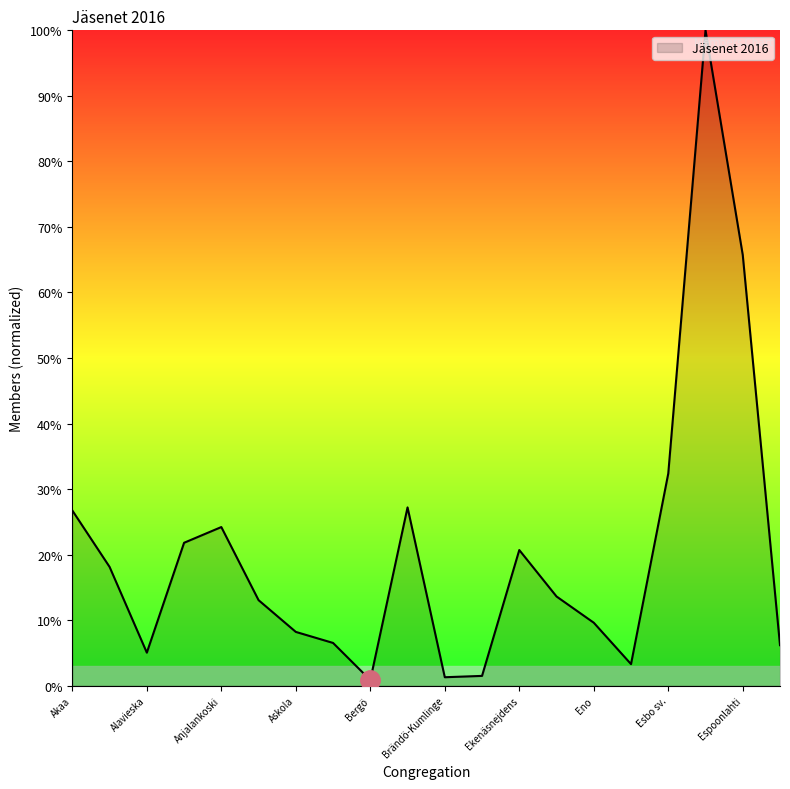

What is the maximum value shown in the chart?

100.0